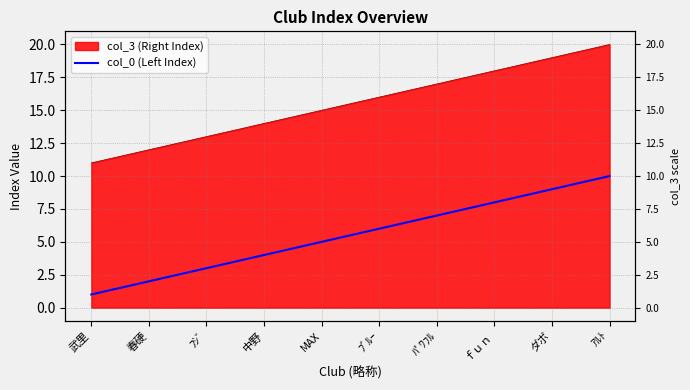

What is the difference between the values at ﾌｼﾞ and ダボ?

6